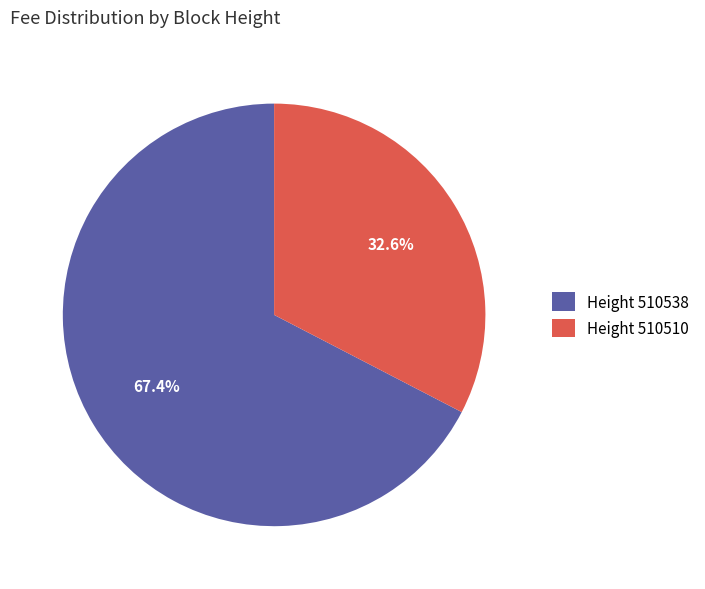

What is the majority slice?

Height 510538